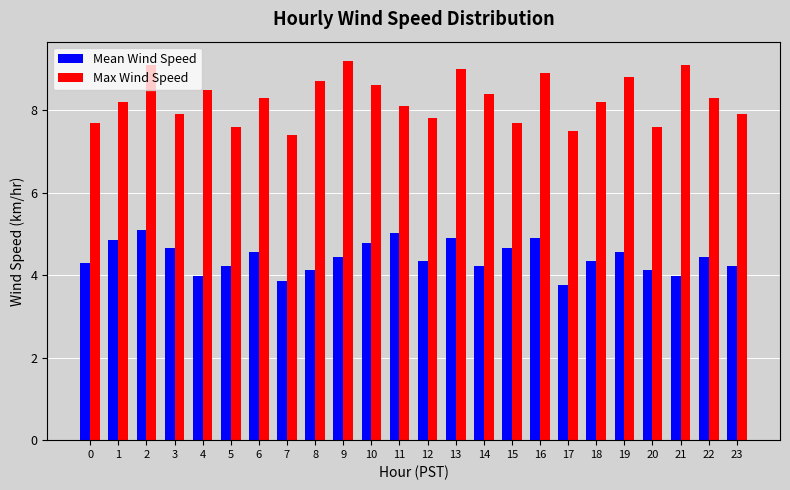

At which category is the sum across all series the highest?

2